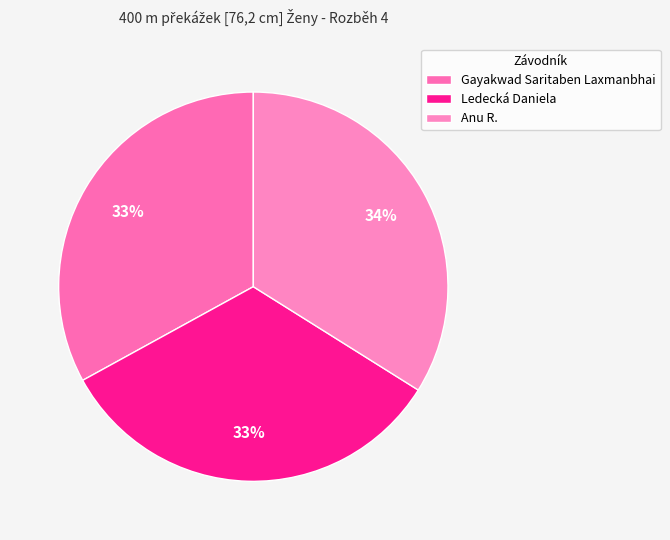

To the nearest percent, what portion does Anu R. represent?

34%